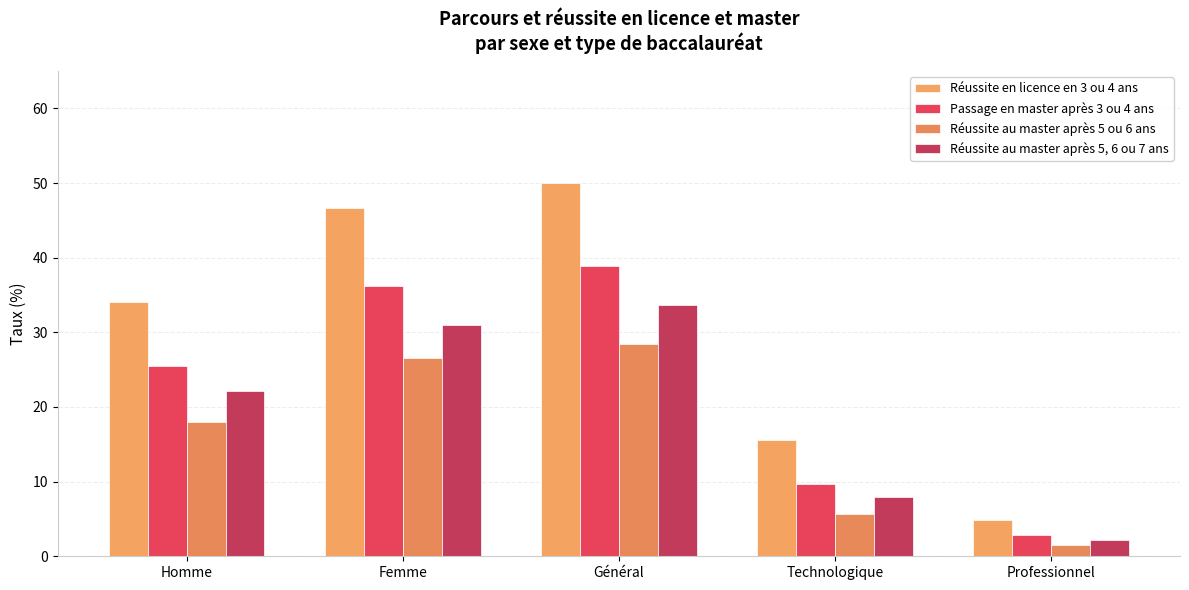

What is the difference between the highest and lowest values at Technologique?

9.9